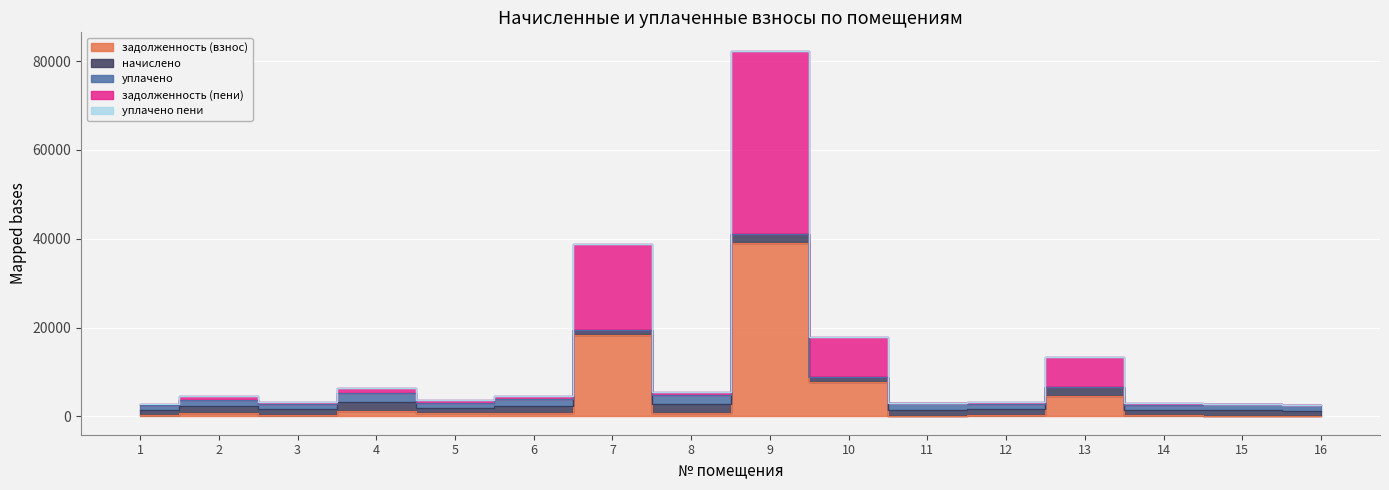

Is it true that задолженность (взнос) equals 220.8 at 14?

False